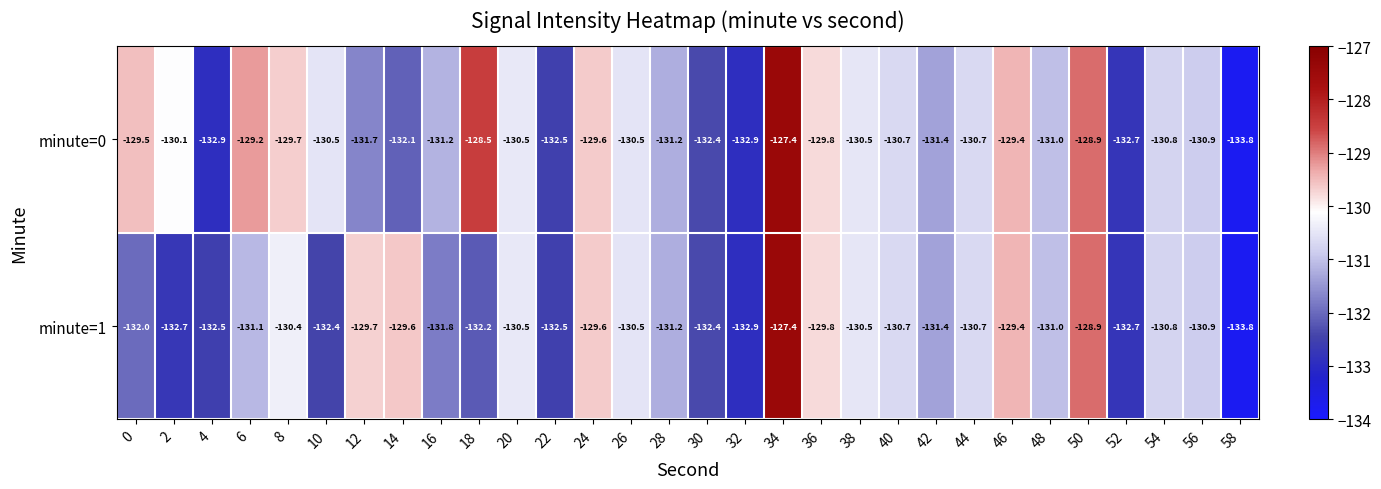

Is it true that minute=0 equals -230.5 at 0?

False